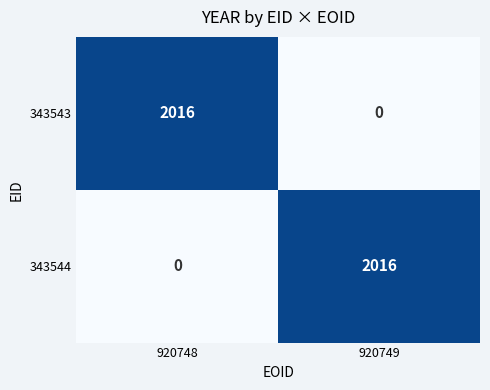

The 343544 series shows 2647 at 920749. True or false?

False